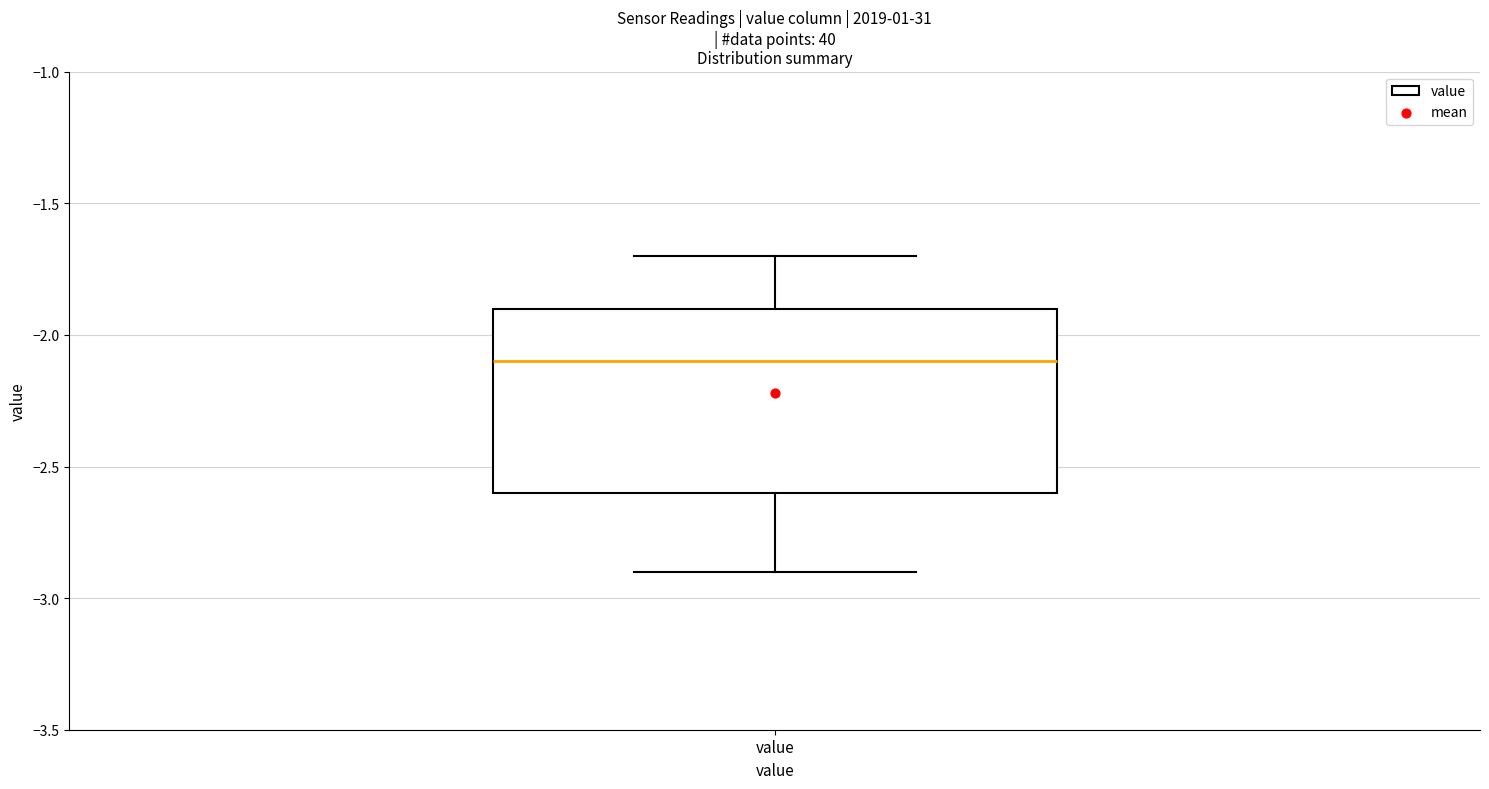

Transcribe this box plot: give where the median line is, the range the box spans, and where the two whiskers end, as read against the y-axis. The values are not printed on the chart, so give them approximately, as read against the axis.

median -2.1, box -2.6 to -1.9, whiskers -2.9 to -1.7